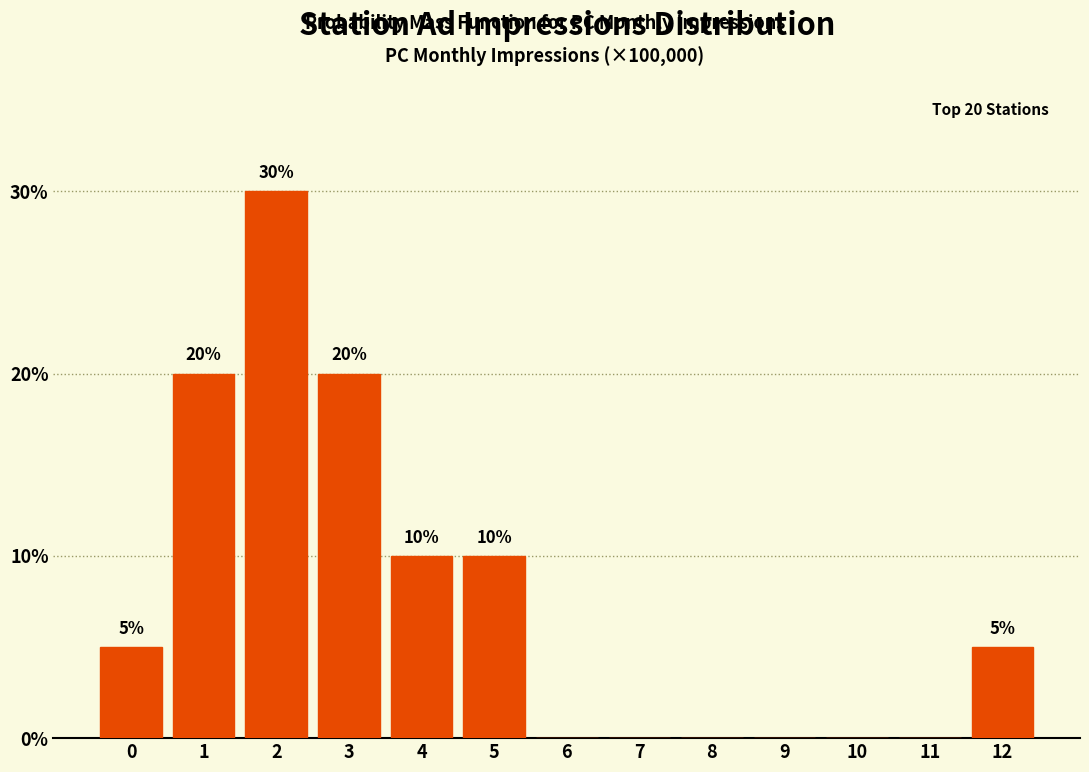

Reading left to right, list all the values displayed in this chart.

0=5	1=20	2=30	3=20	4=10	5=10	6=0	7=0	8=0	9=0	10=0	11=0	12=5